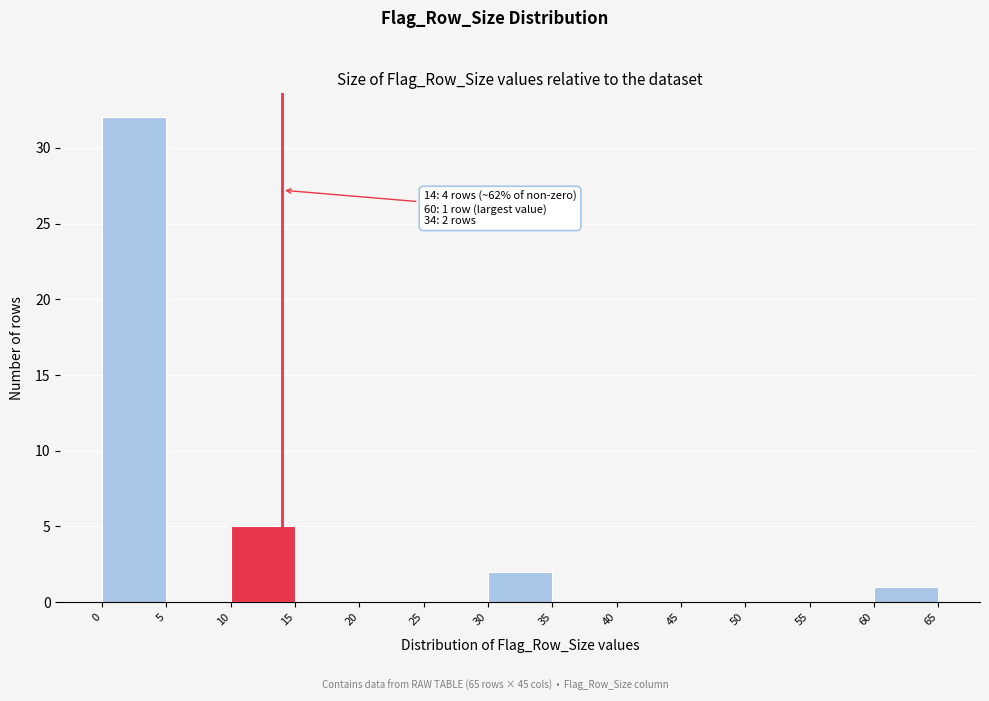

Over which range of the x-axis is the bar tallest?

0 to 5